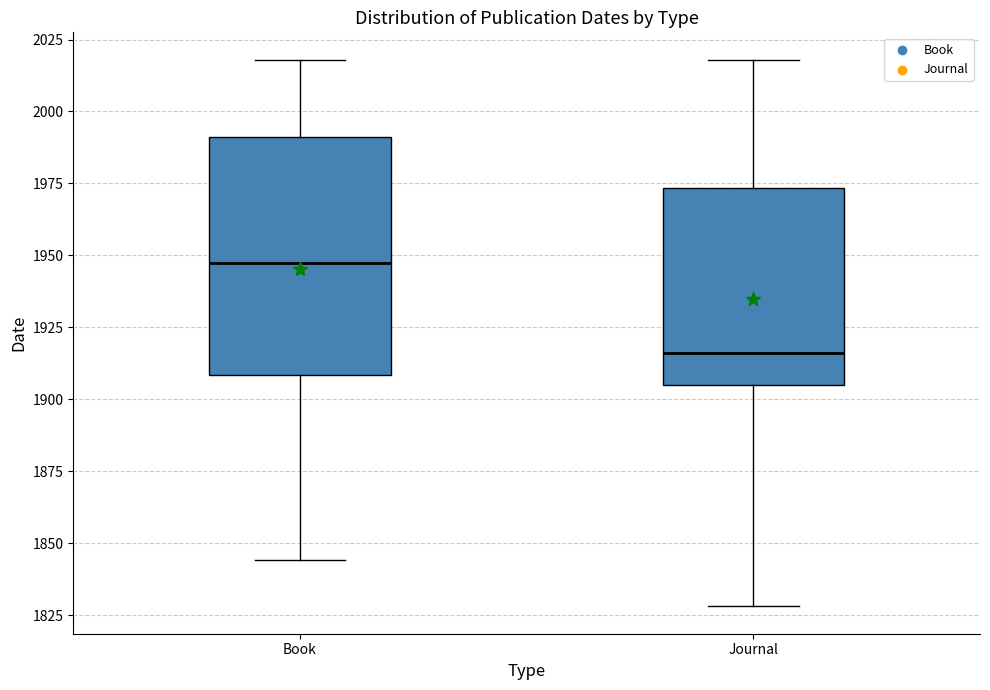

Reading left to right, transcribe this box plot: for each box, give where its median line is, the range the box spans, and where its two whiskers end, as read against the y-axis. The values are not printed on the chart, so give them approximately, as read against the axis.

Book: median 1950, box 1910 to 1990, whiskers 1845 to 2020
Journal: median 1915, box 1905 to 1975, whiskers 1830 to 2020